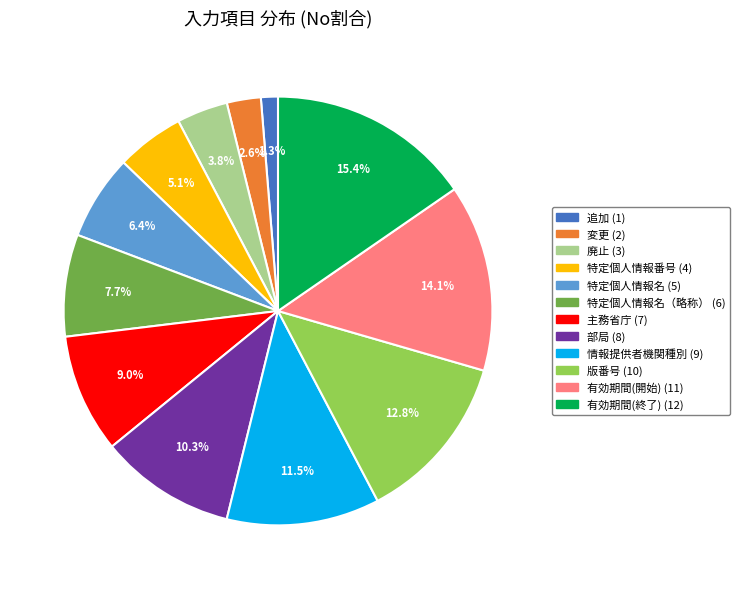

Does any single category account for the majority?

No